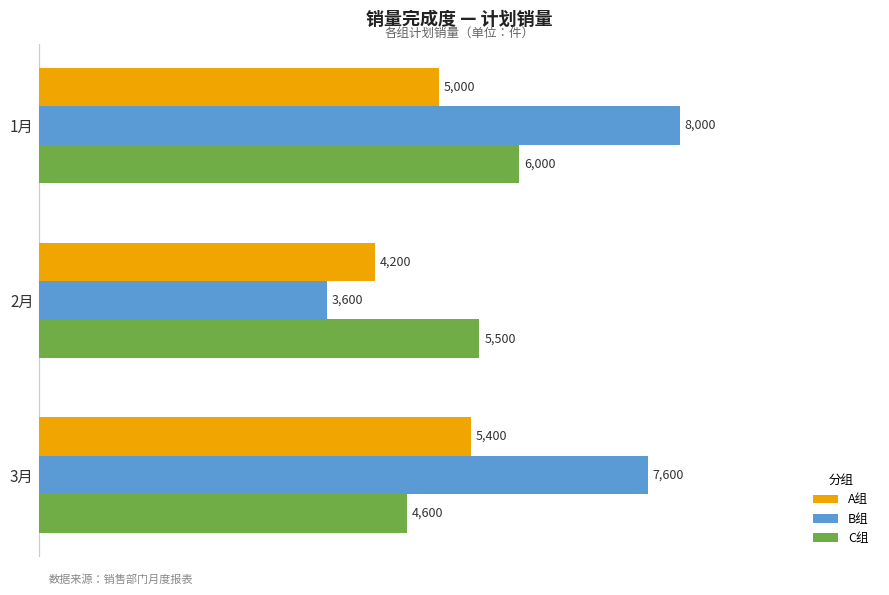

List the series in order of their peak value, highest first.

B组, C组, A组